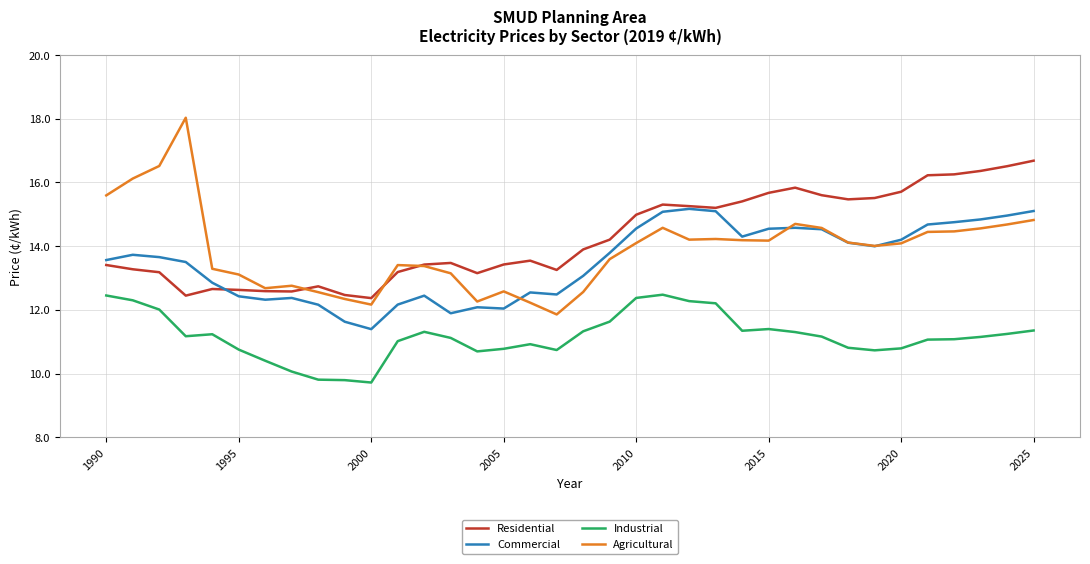

True or false: Agricultural and Industrial intersect in this chart.

False